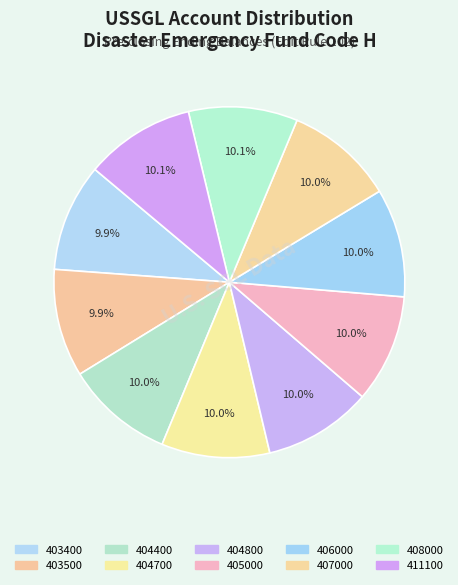

Is it true that 408000 is 21% of the pie?

False